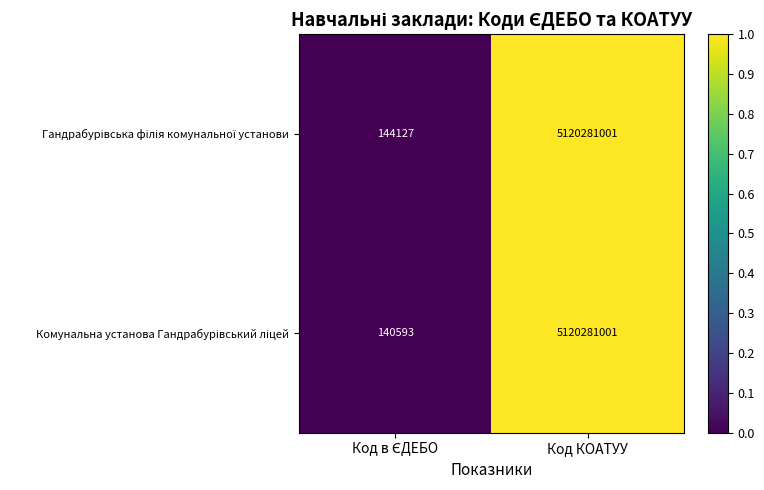

At which category is the sum across all series the highest?

Код КОАТУУ